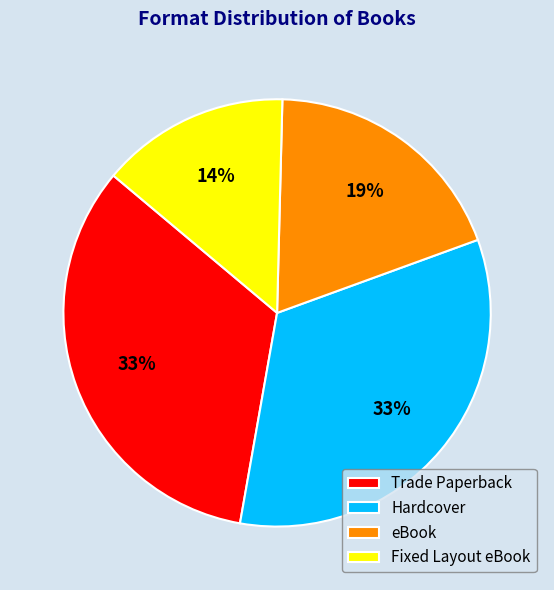

Which has a higher value, Trade Paperback or eBook?

Trade Paperback